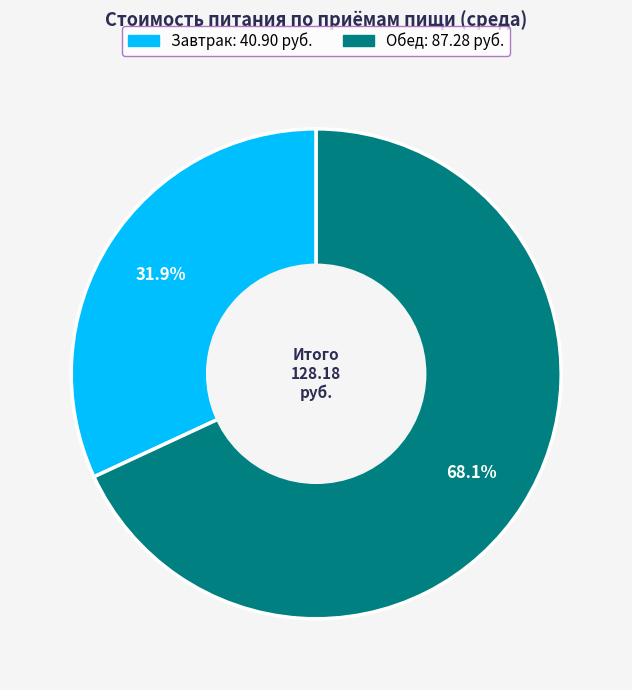

Rank the categories by value from lowest to highest.

Завтрак, Обед